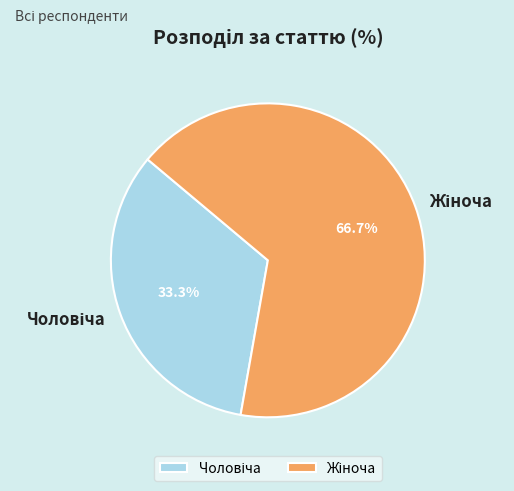

Is there a majority slice in this chart?

Yes